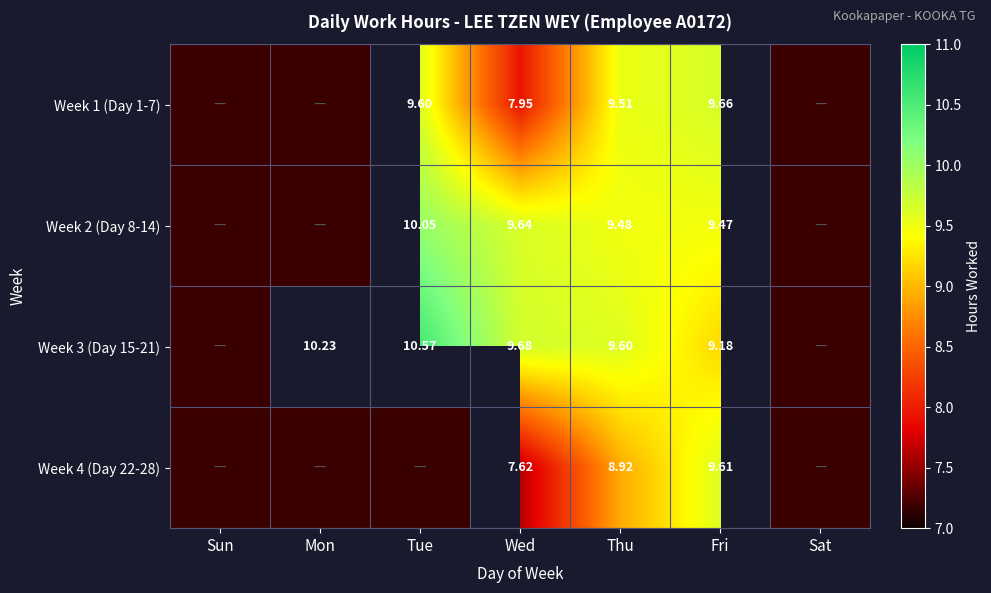

What is the total value across all series at Wed?

34.9